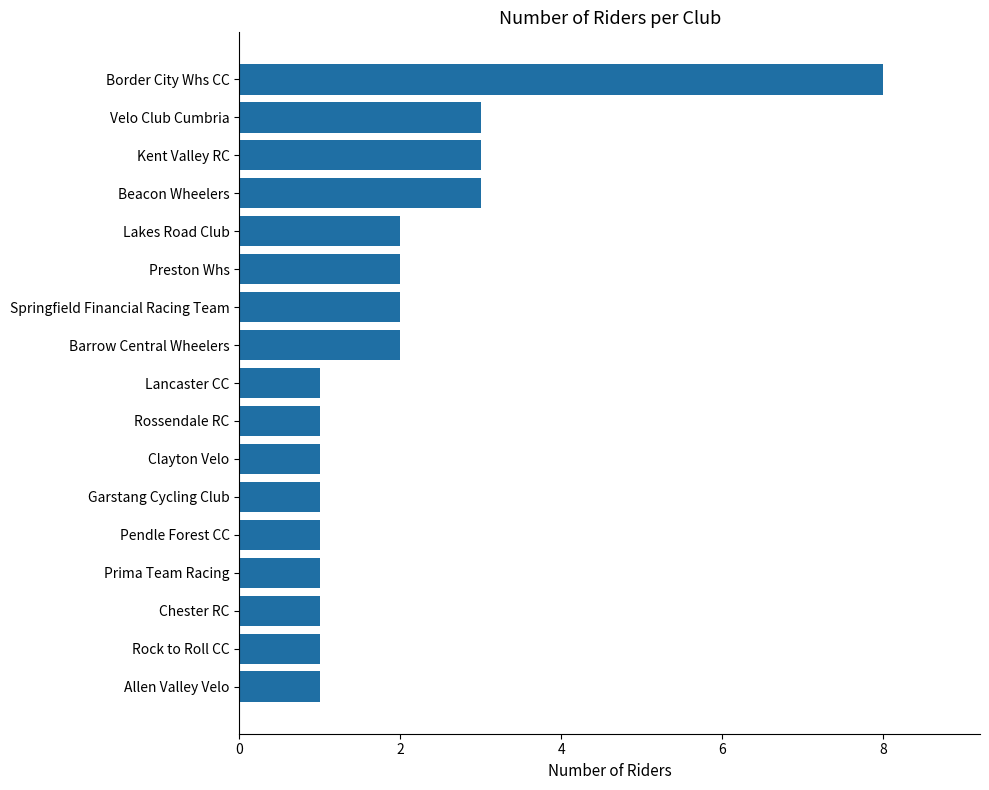

Approximately how many times larger is the value at Allen Valley Velo compared to Springfield Financial Racing Team?

0.5